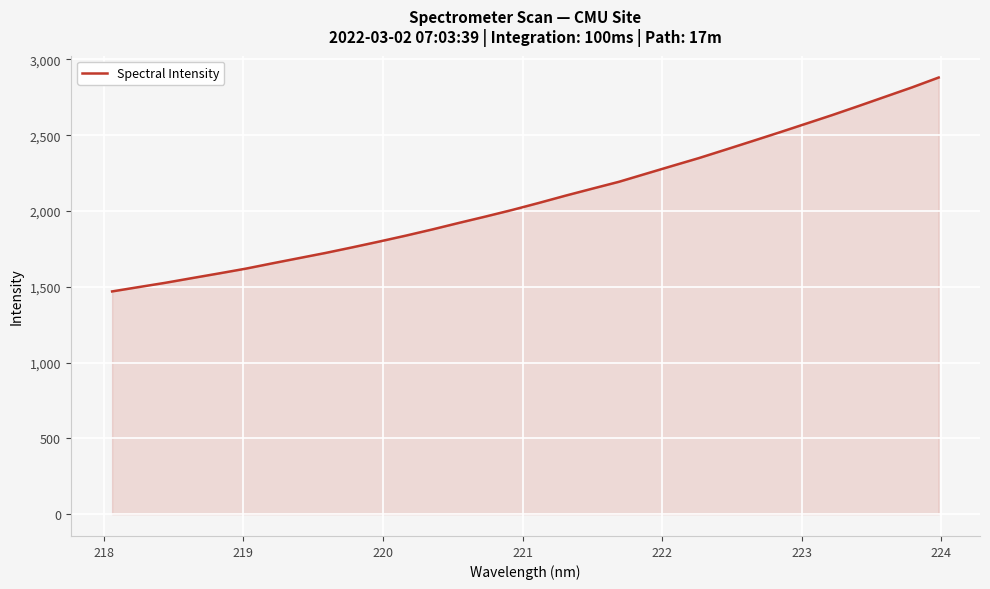

What is the difference between the maximum and minimum values?

1411.0